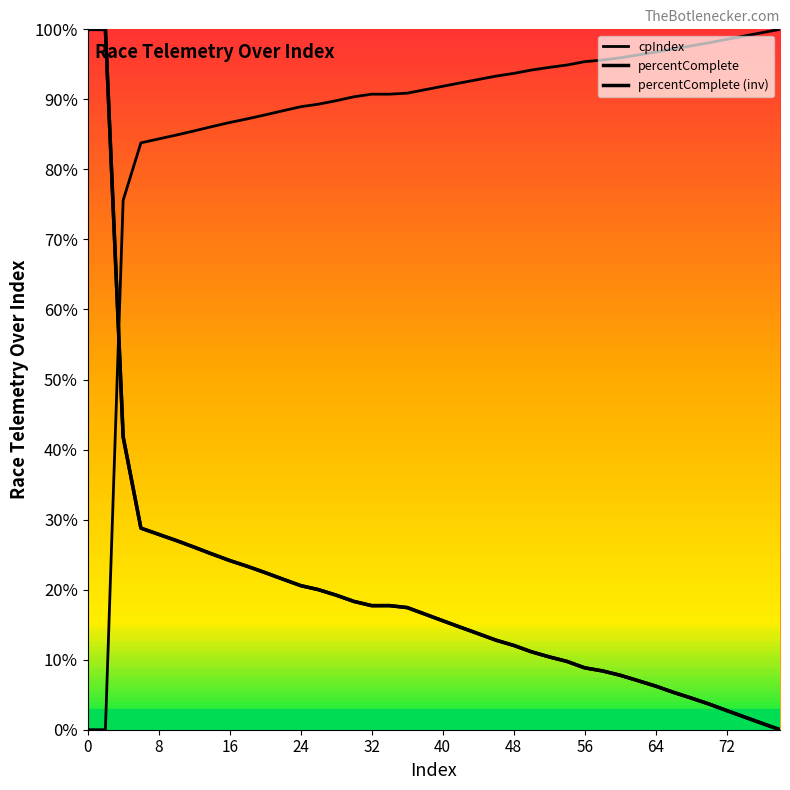

Does the chart display data point markers on the line(s)?

No